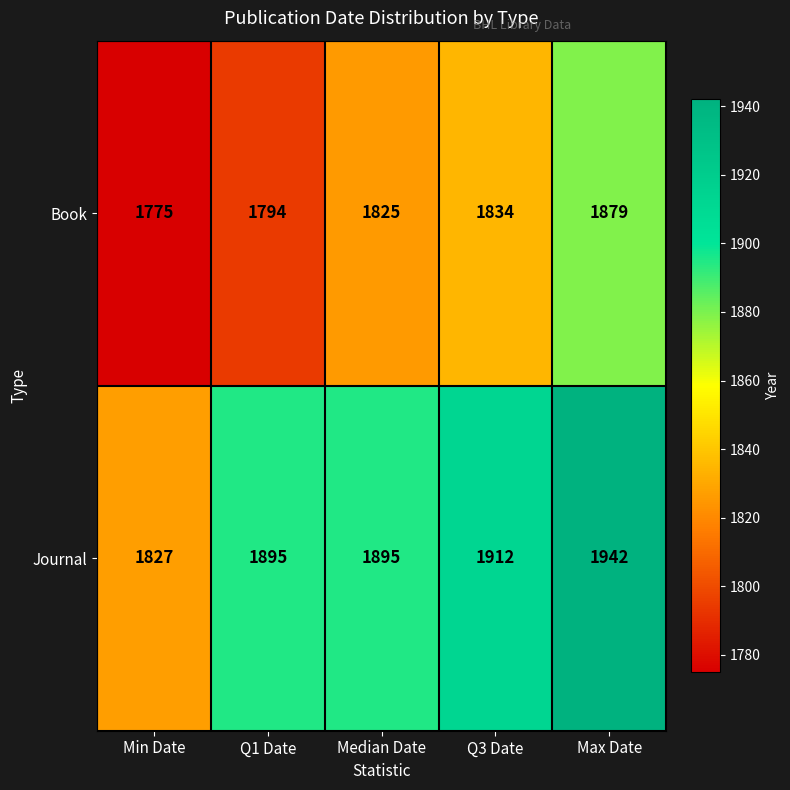

How many data points does each series have?

5